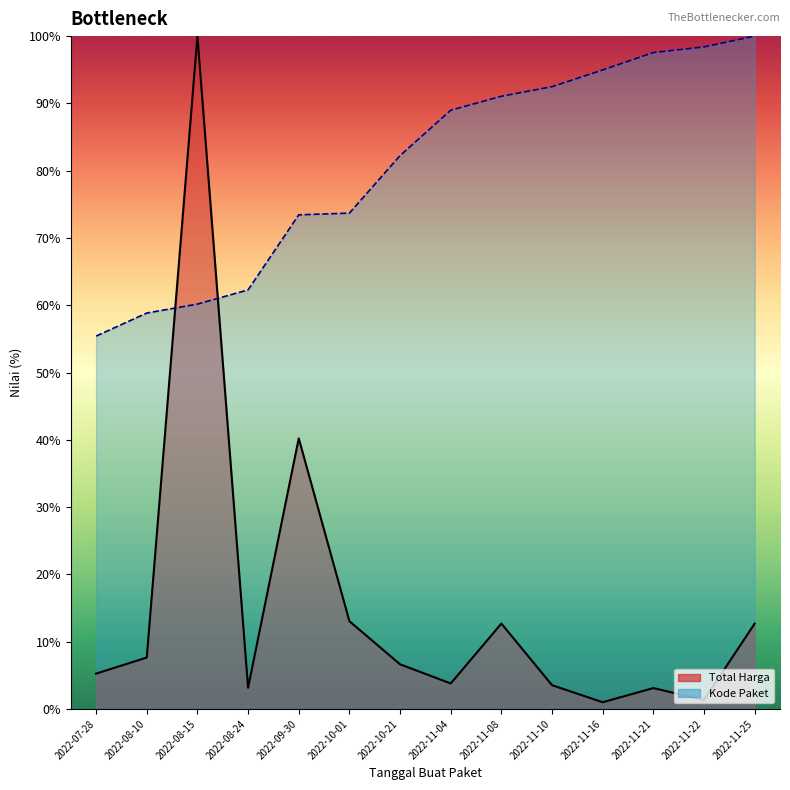

What is the difference between the maximum and second lowest values in the Total Harga series?

98.7